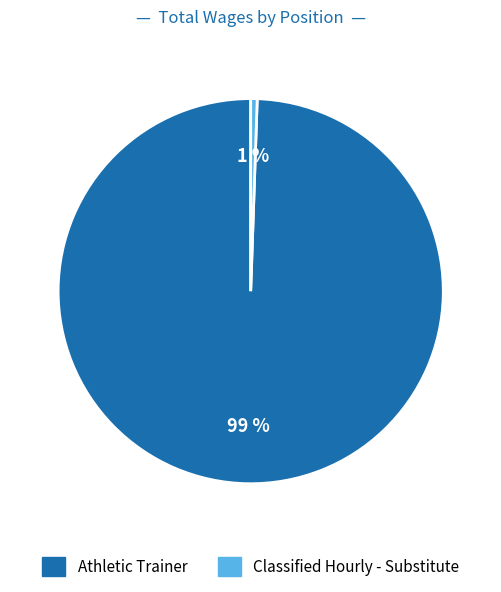

What is the smallest slice in the pie chart?

Classified Hourly - Substitute